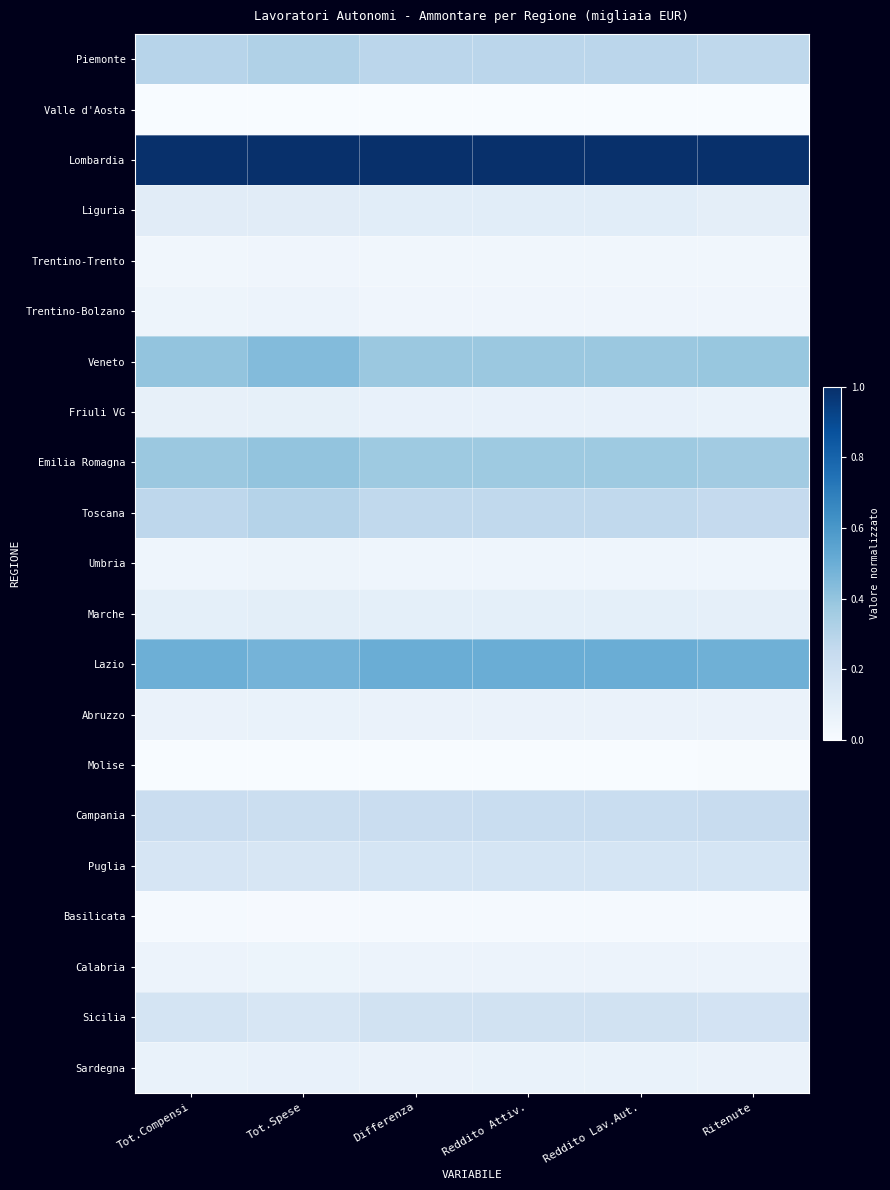

Which series has the largest total across all categories?

Lombardia